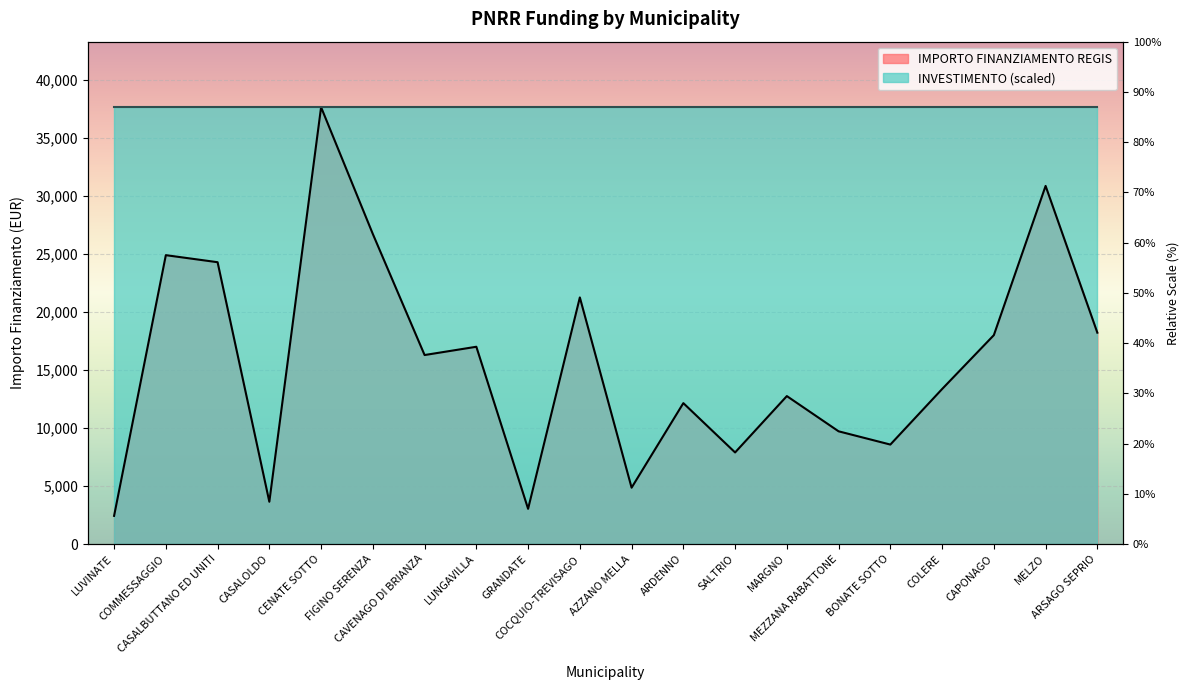

Reading left to right, list all the values displayed in this chart.

LUVINATE=2428	COMMESSAGGIO=24887	CASALBUTTANO ED UNITI=24280	CASALOLDO=3642	CENATE SOTTO=37634	FIGINO SERENZA=26708	CAVENAGO DI BRIANZA=16283	LUNGAVILLA=16996	GRANDATE=3035	COCQUIO-TREVISAGO=21245	AZZANO MELLA=4856	ARDENNO=12140	SALTRIO=7891	MARGNO=12747	MEZZANA RABATTONE=9712	BONATE SOTTO=8570	COLERE=13354	CAPONAGO=17997	MELZO=30852	ARSAGO SEPRIO=18210